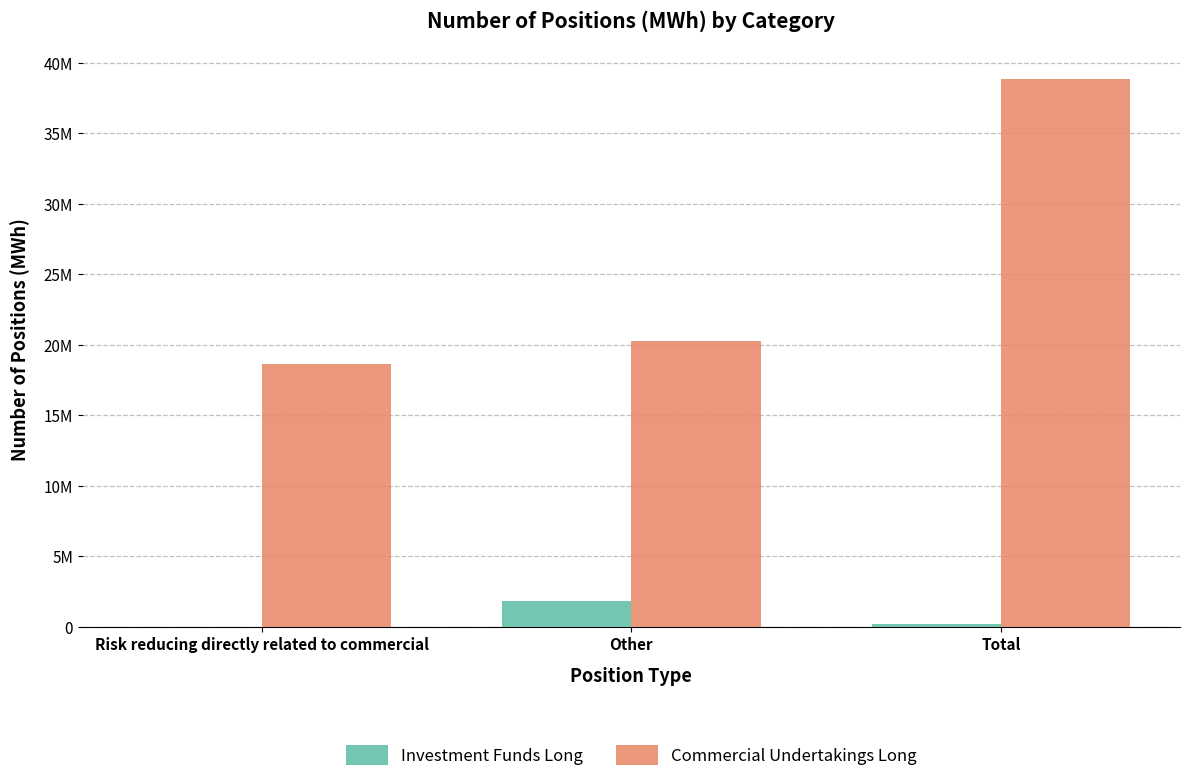

What is the total value across all series at Other?

22065656